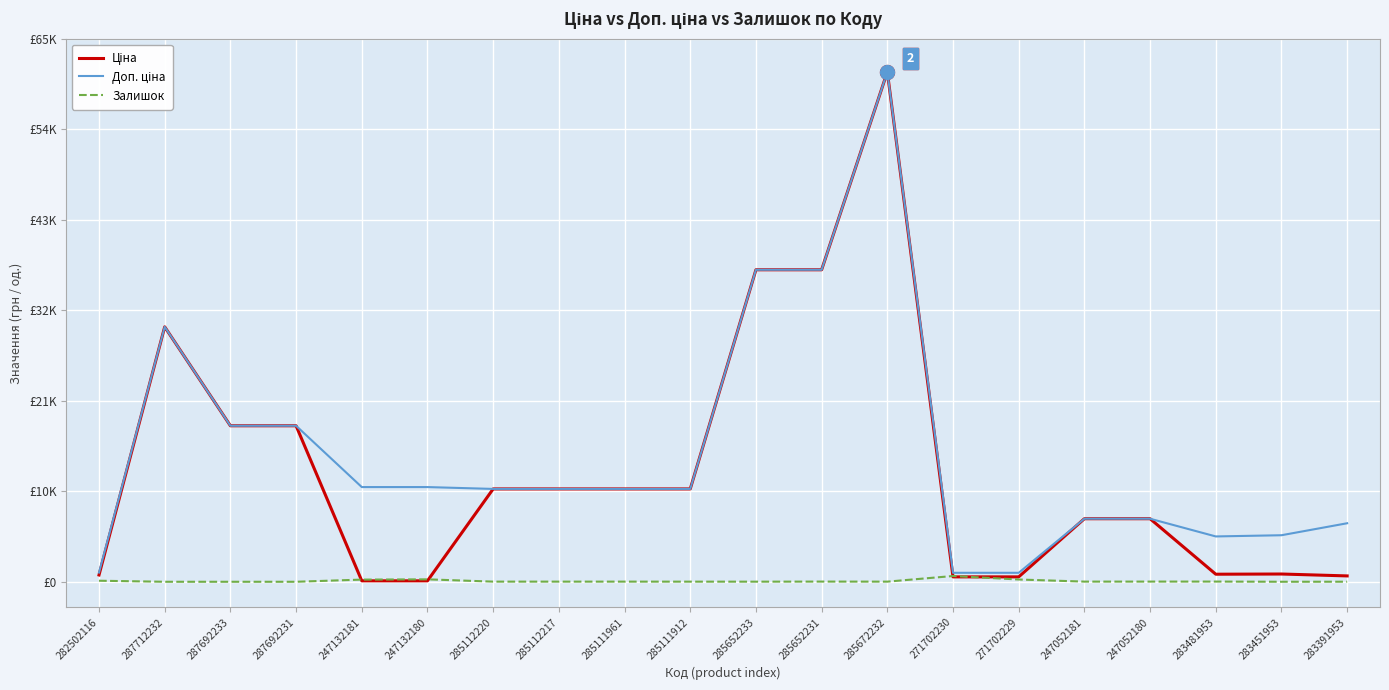

Is it true that Залишок equals 24.0 at 283481953?

True